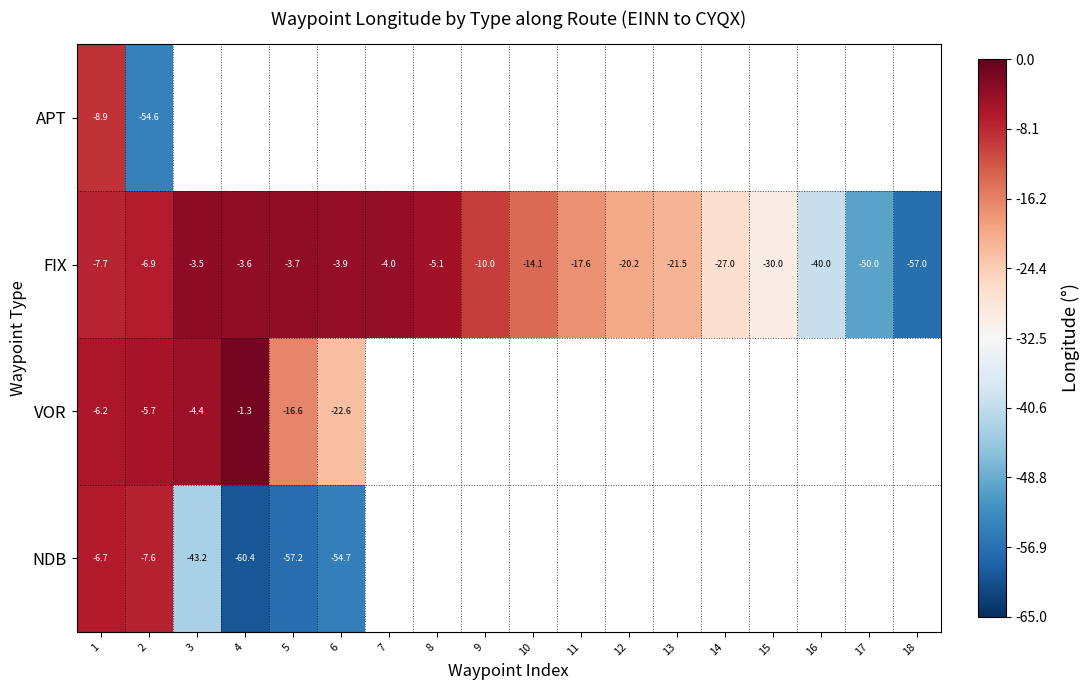

Which series changed the most between 11 and 18?

FIX